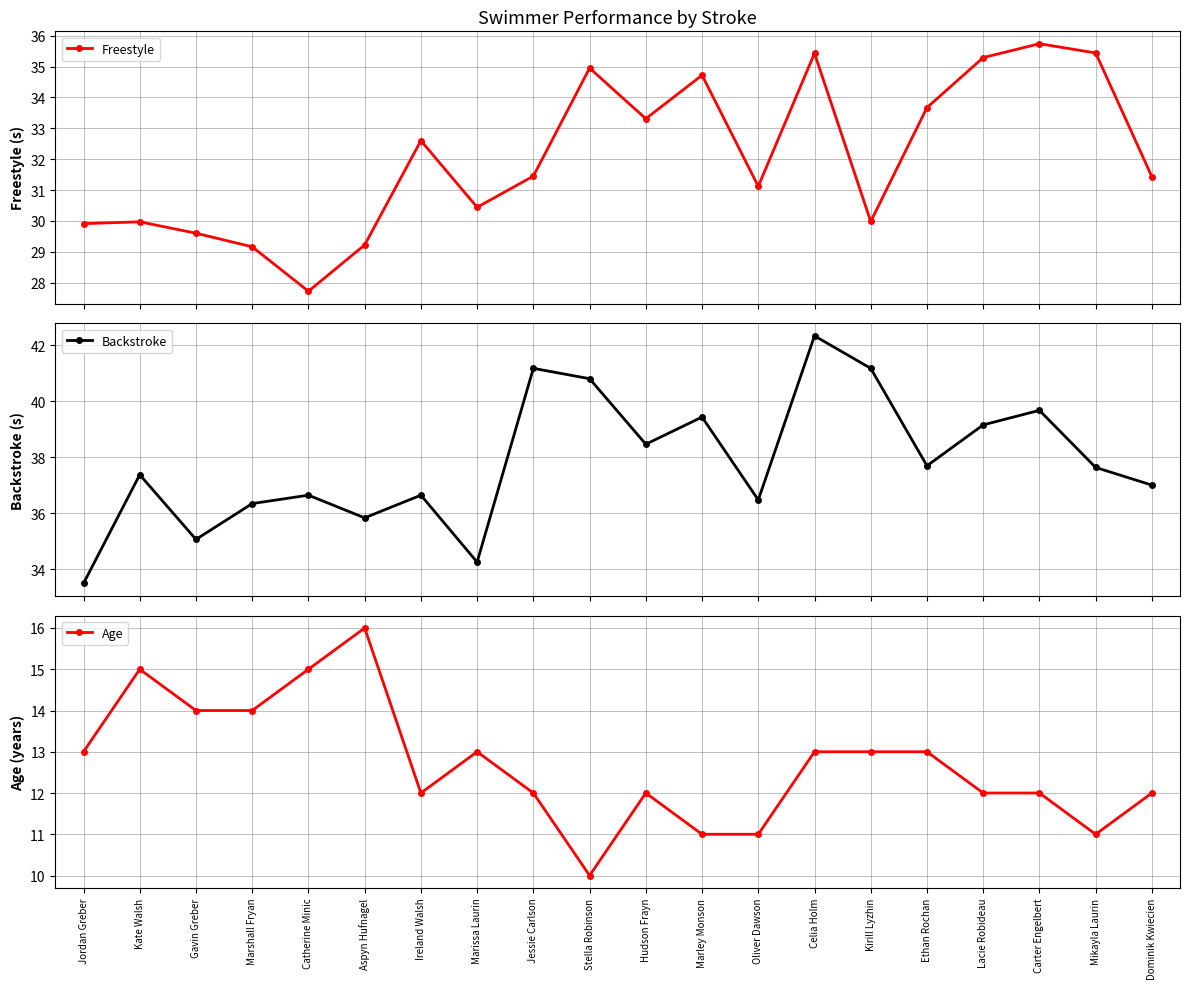

What is the total value across all series at Hudson Frayn?

83.8